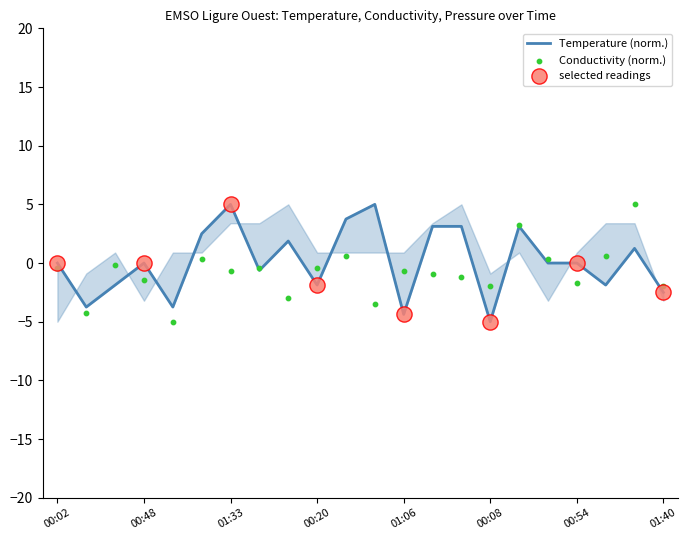

Which series reaches the maximum Y coordinate?

Temperature